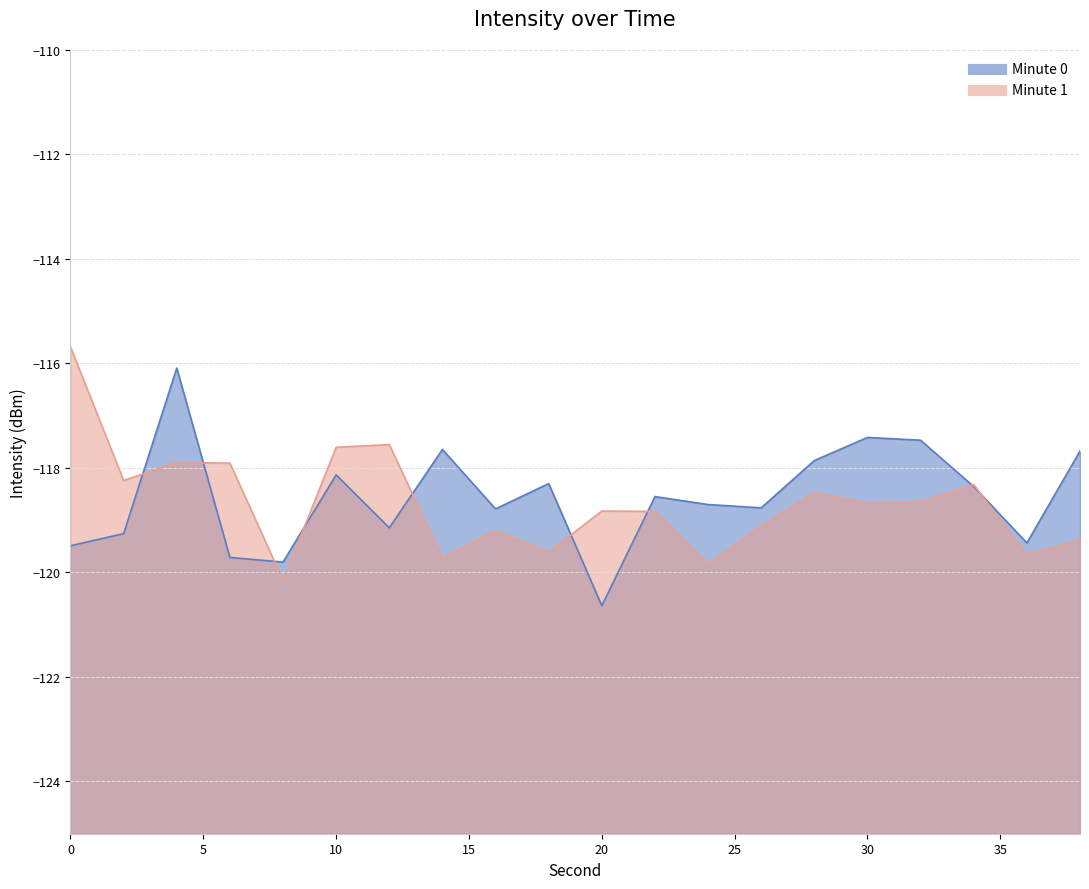

List the labels in order of Minute 1 value, largest first.

0, 12, 10, 4, 6, 2, 34, 28, 32, 30, 20, 22, 26, 16, 38, 18, 36, 14, 24, 8